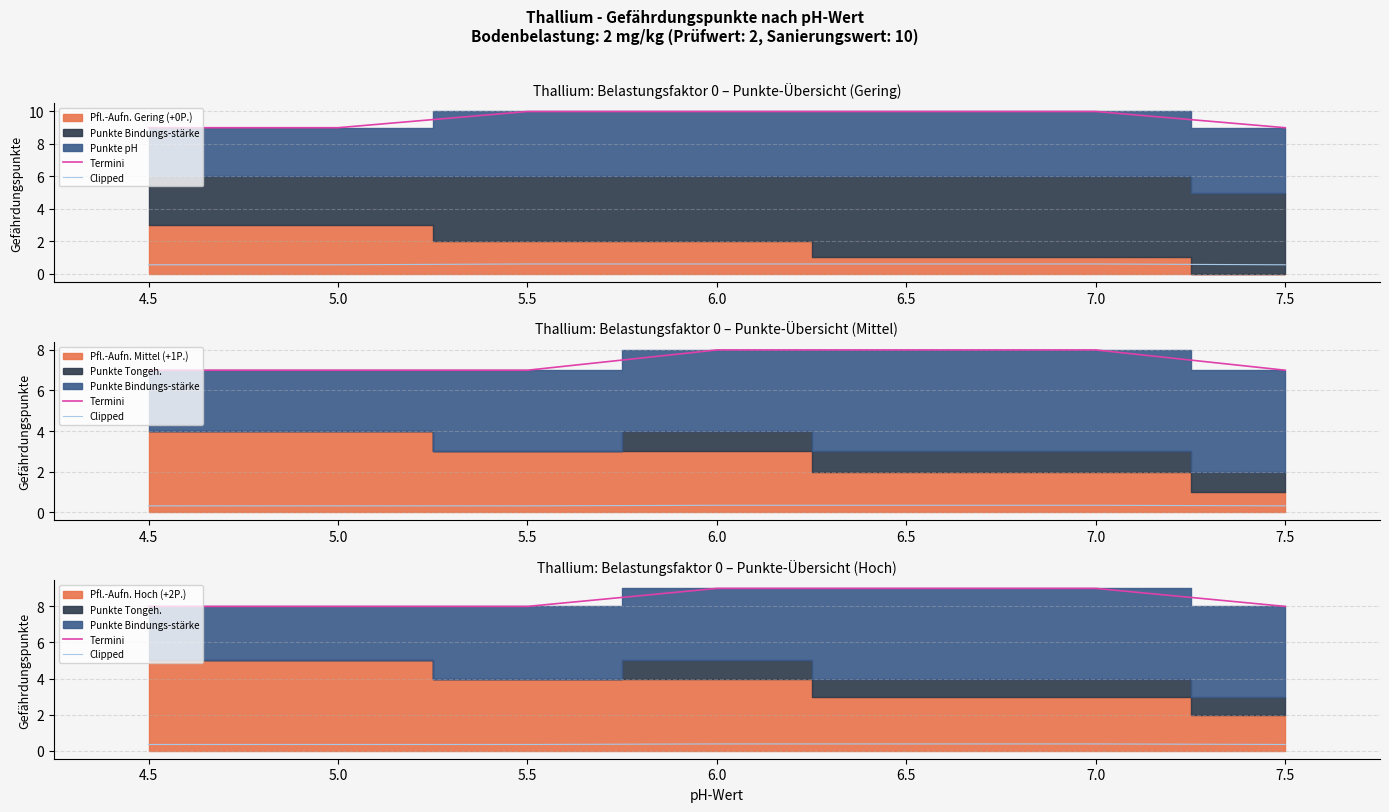

True or false: Termini and Clipped intersect in this chart.

False